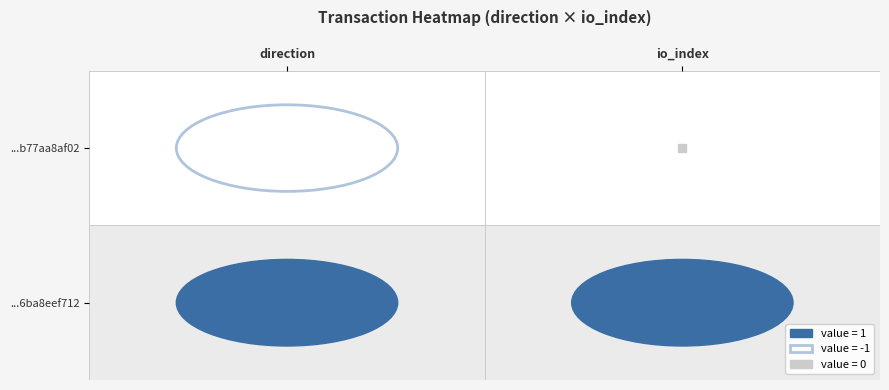

True or false: e43732865cbf12c3c29a626994a24b77aa8af02 has a value of -1 at -1.

False